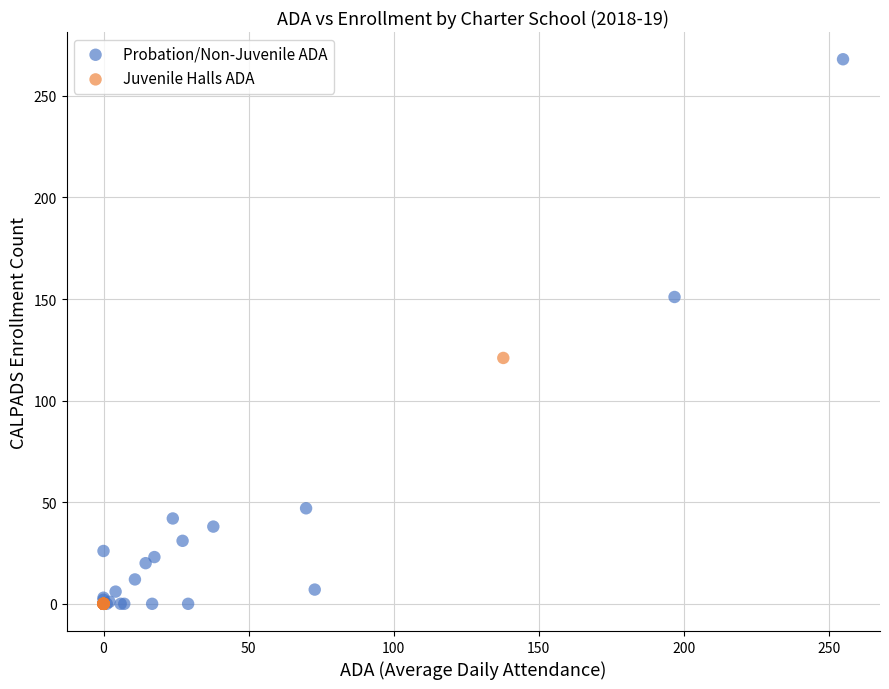

Which series reaches the maximum Y coordinate?

Probation/Non-Juvenile ADA